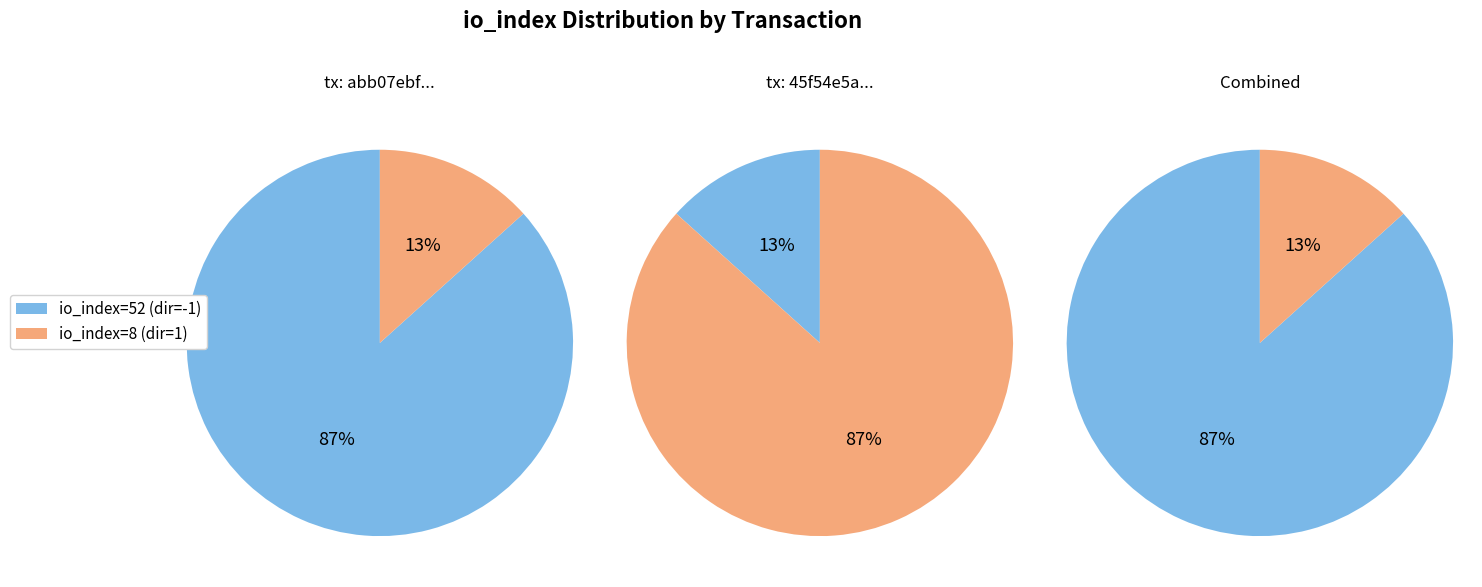

Is there a majority slice in this chart?

Yes